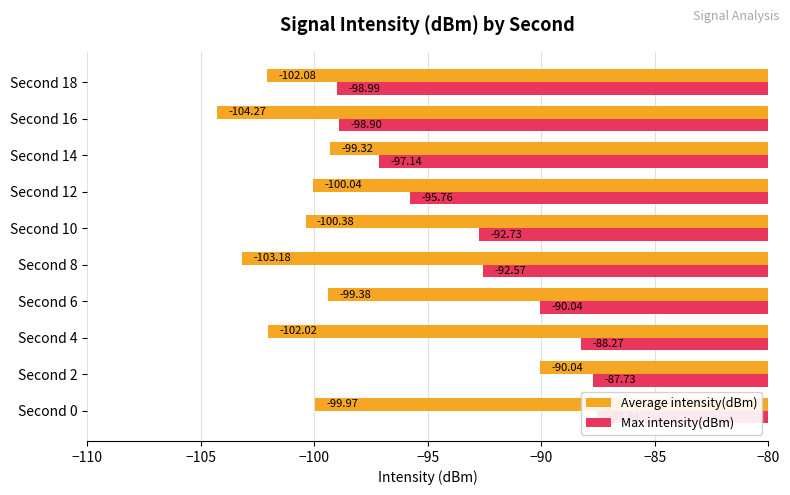

How many bars are there in each group?

2